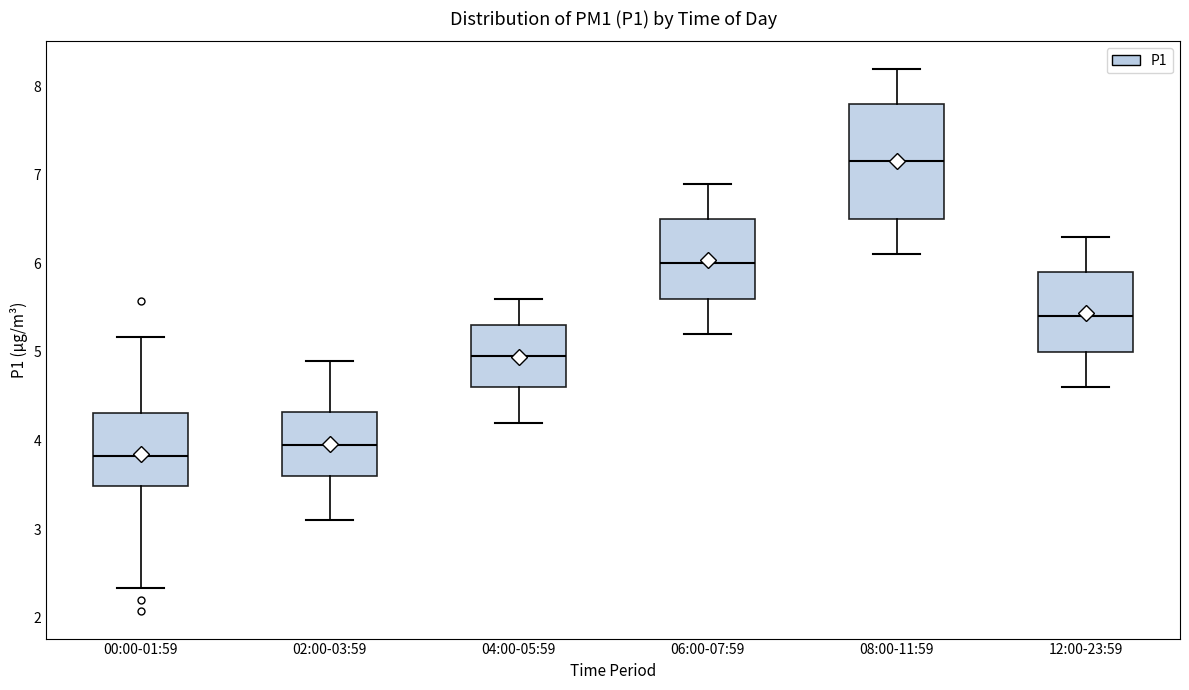

Comparing the boxes themselves (not the whiskers), which one is the tallest?

08:00-11:59